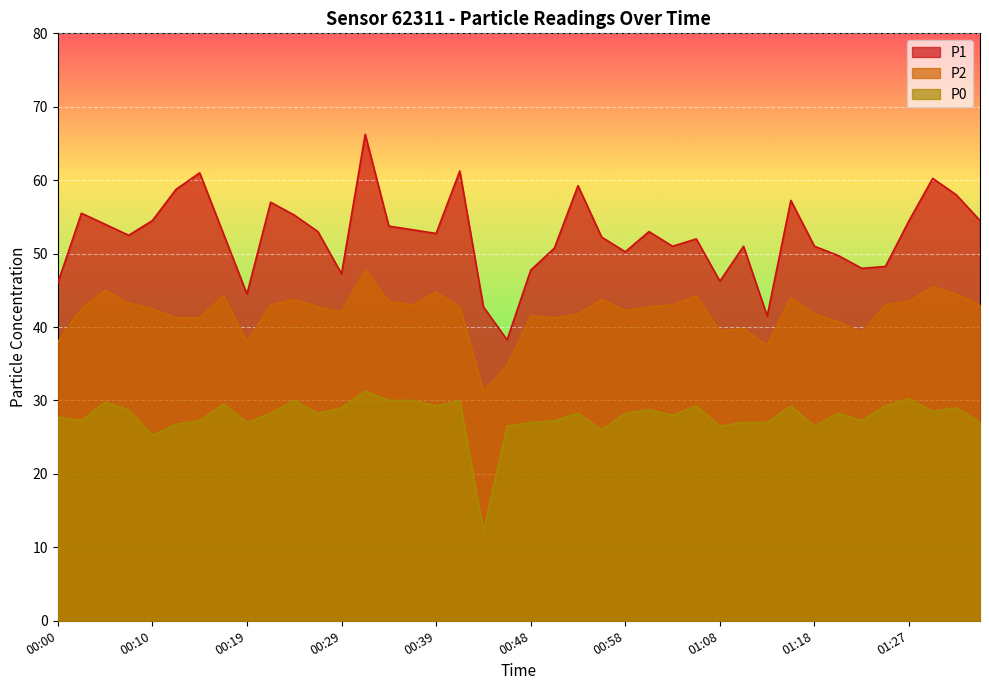

Rank the series at 00:58 from highest to lowest value.

P1, P2, P0